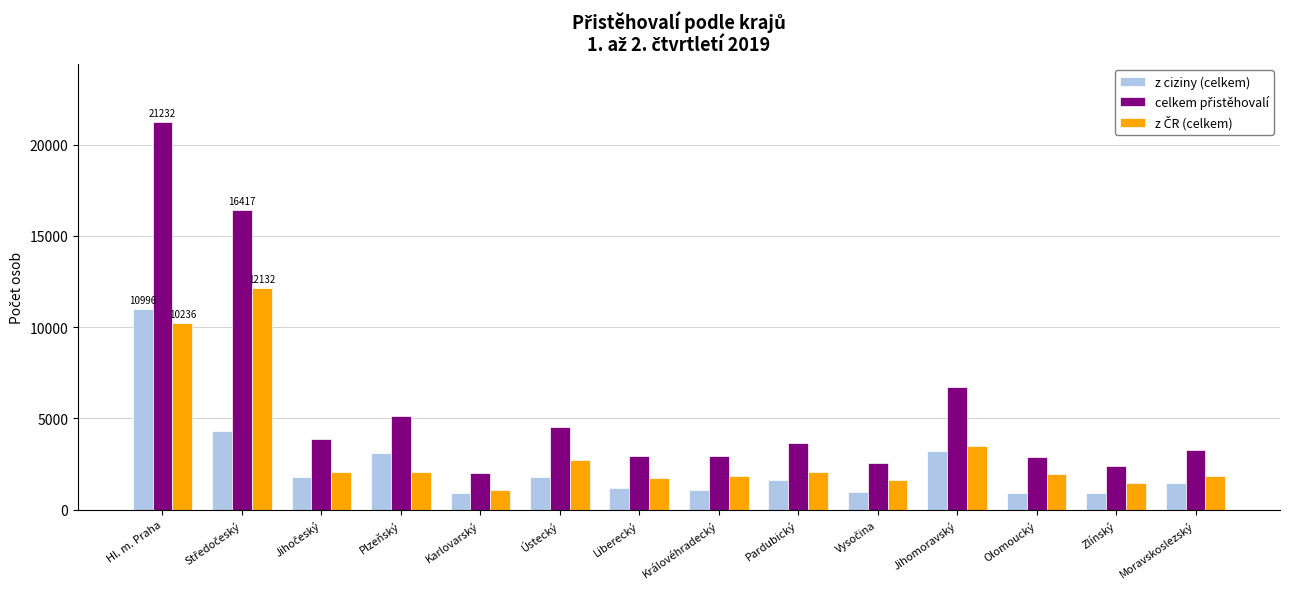

True or false: z ciziny (celkem) has a value of 1434 at Moravskoslezský.

True